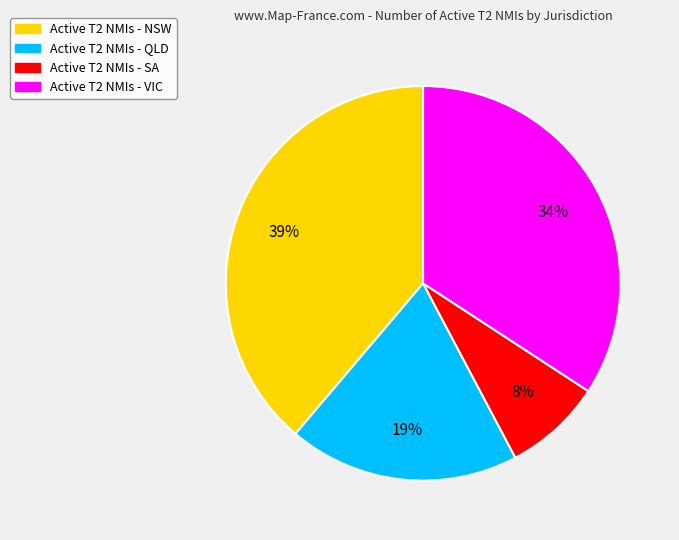

How many slices are in this pie chart?

4